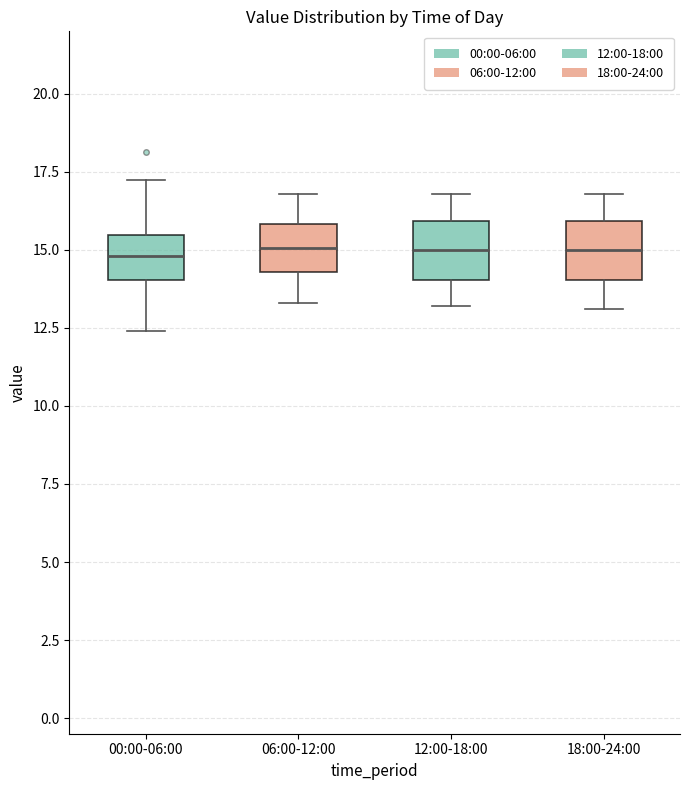

Reading left to right, transcribe this box plot: for each box, give where its median line is, the range the box spans, and where its two whiskers end, as read against the y-axis. The values are not printed on the chart, so give them approximately, as read against the axis.

00:00-06:00: median 15.0, box 14.0 to 15.5, whiskers 12.5 to 17.5
06:00-12:00: median 15.0, box 14.5 to 16.0, whiskers 13.5 to 17.0
12:00-18:00: median 15.0, box 14.0 to 16.0, whiskers 13.0 to 17.0
18:00-24:00: median 15.0, box 14.0 to 16.0, whiskers 13.0 to 17.0